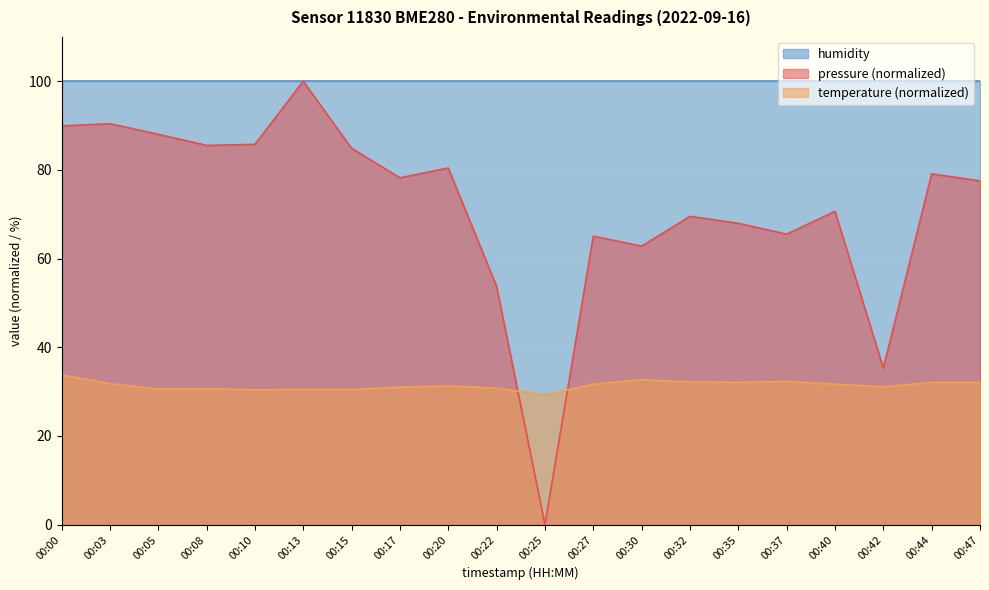

In pressure, how many points are lower than both neighbors (excluding endpoints)?

6